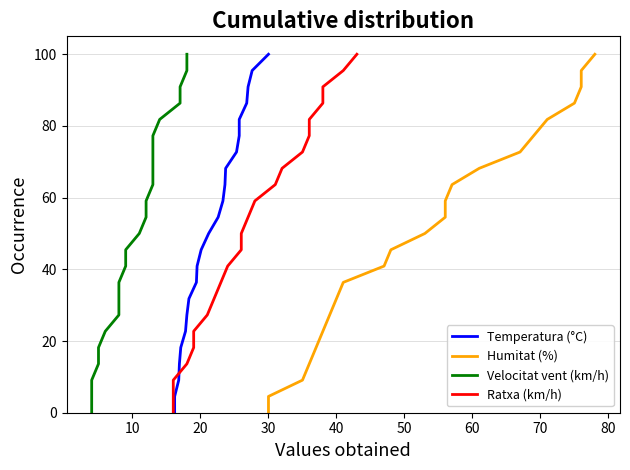

True or false: Velocitat vent (km/h) has a value of 4.5 at 10.

True